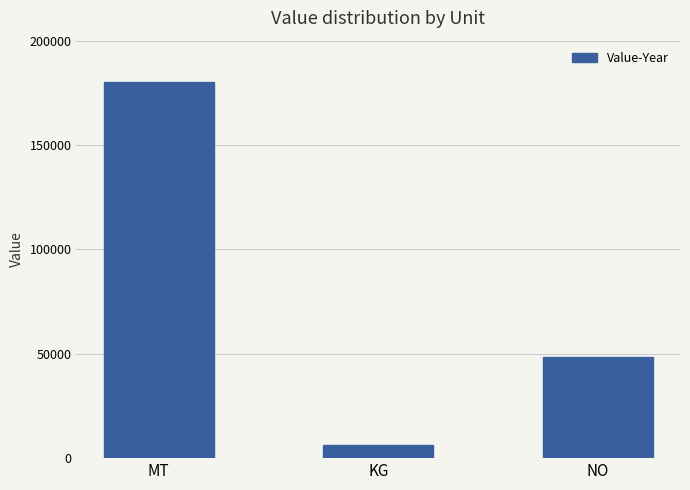

Reading left to right, list all the values displayed in this chart.

MT=180243	KG=6273	NO=48657